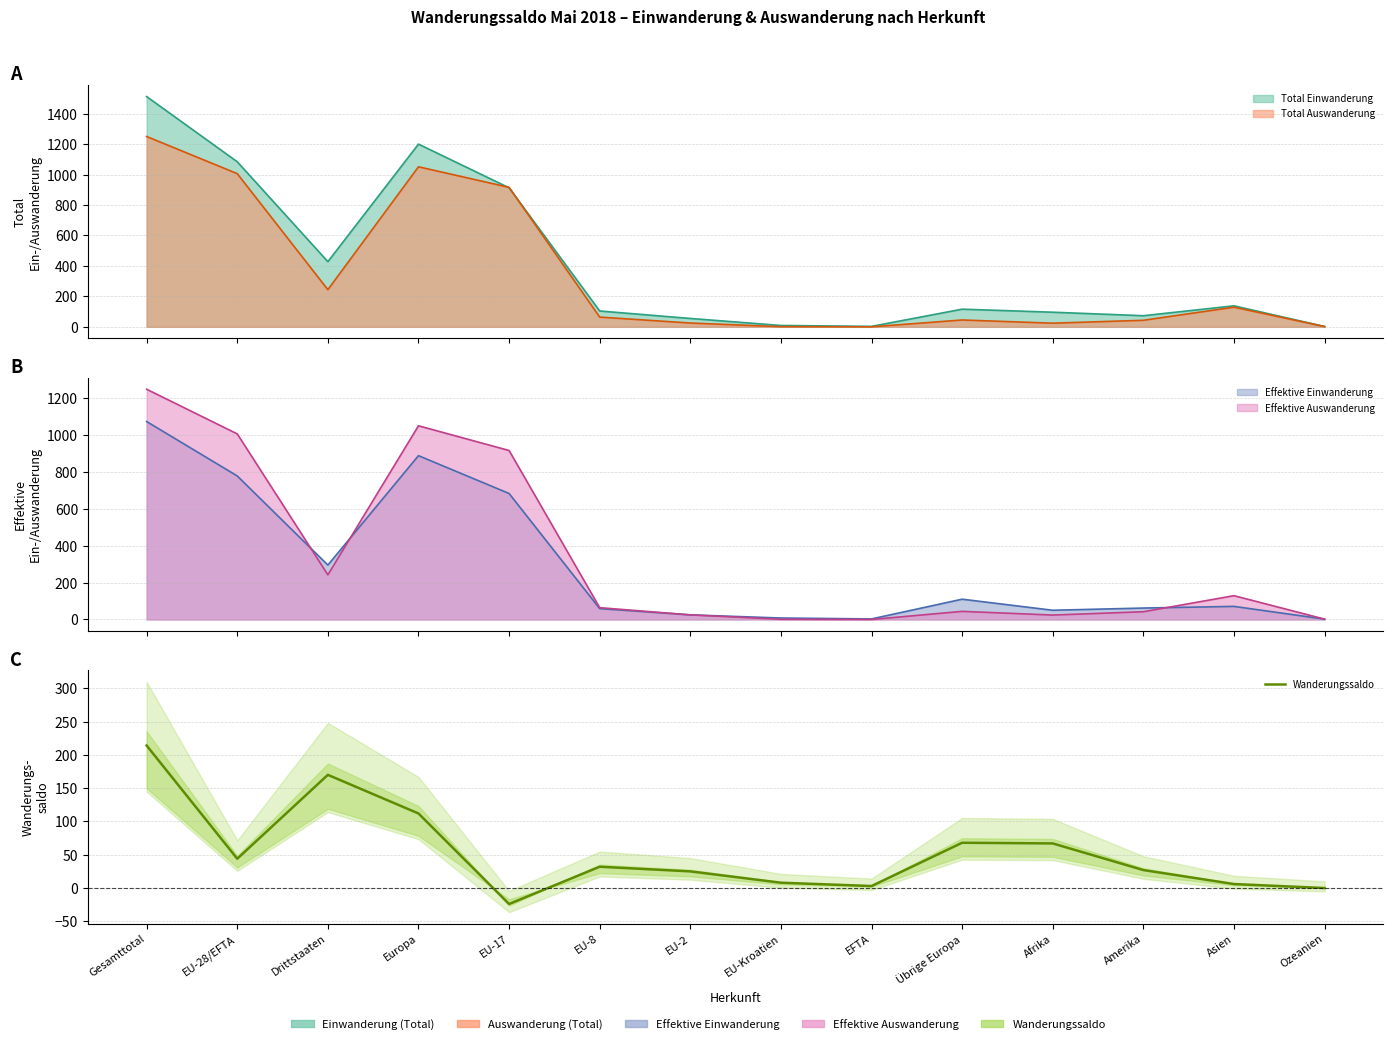

How many values exceed 32?

6